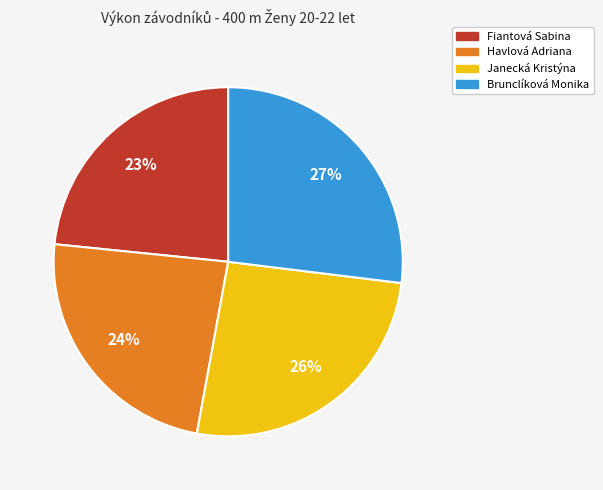

Does Brunclíková Monika account for over 50% of the chart?

No